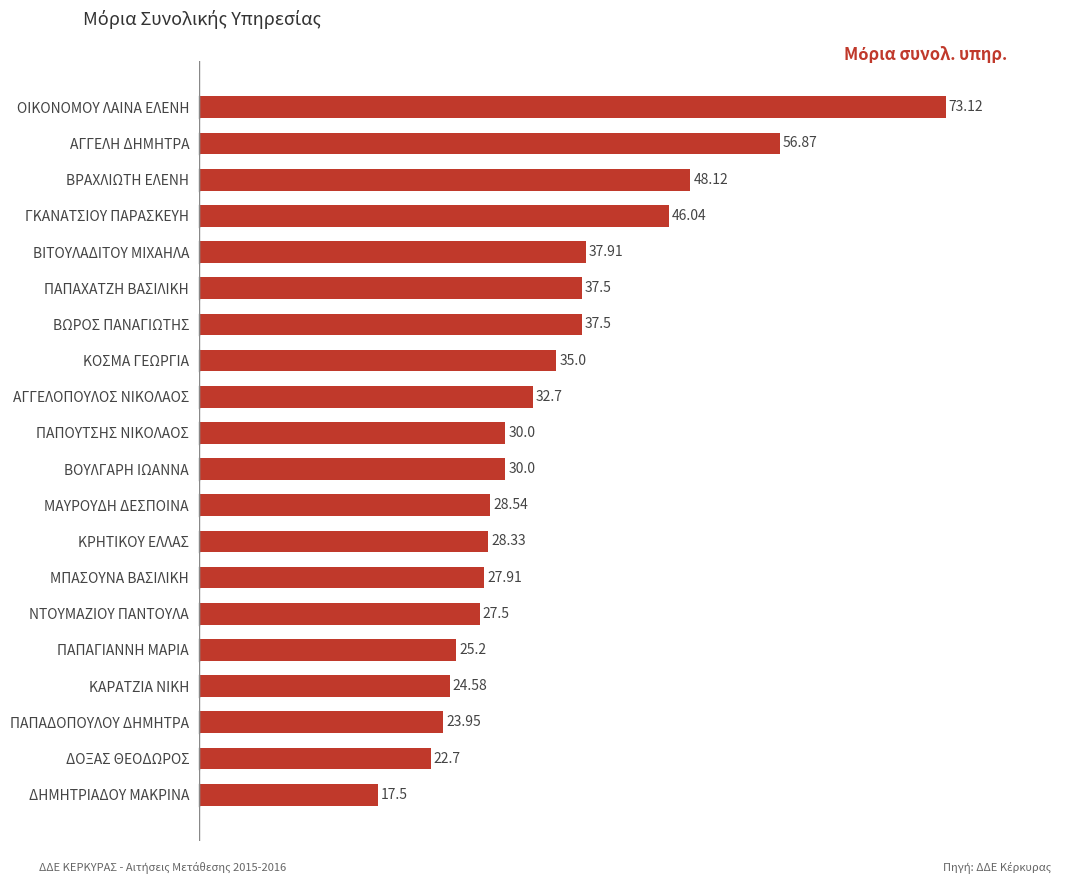

What is the change in value from ΟΙΚΟΝΟΜΟΥ ΛΑΙΝΑ ΕΛΕΝΗ to ΒΟΥΛΓΑΡΗ ΙΩΑΝΝΑ?

-43.1